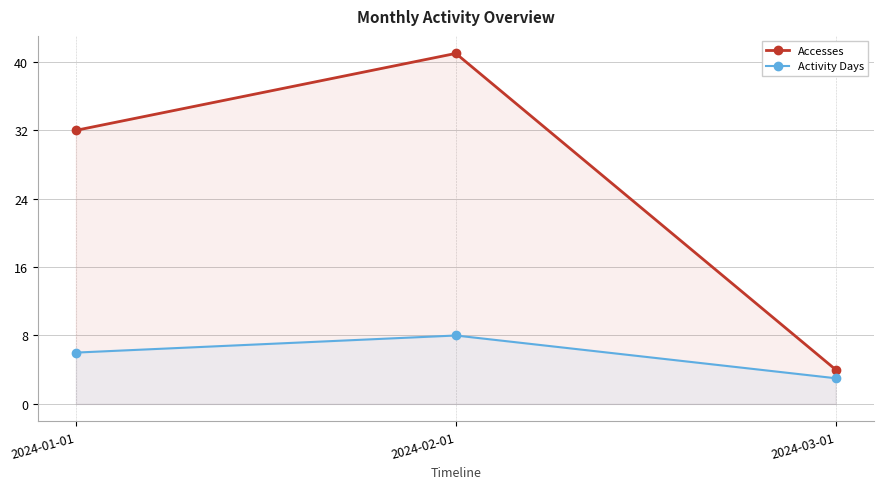

Does the chart have visible grid lines?

Yes